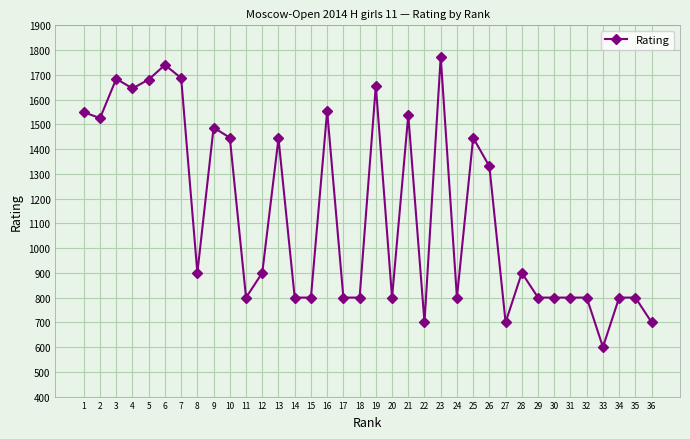

At which category does the data reach its first local valley?

2